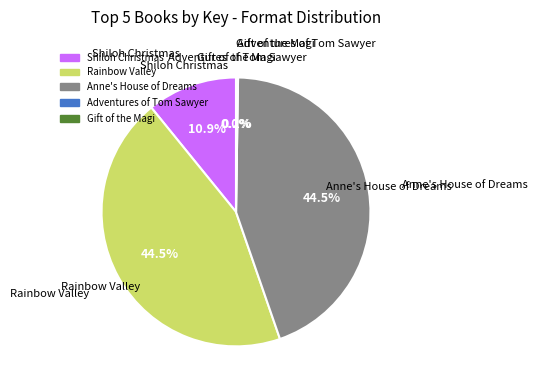

Combined, do Rainbow Valley and Shiloh Christmas account for over 50%?

Yes